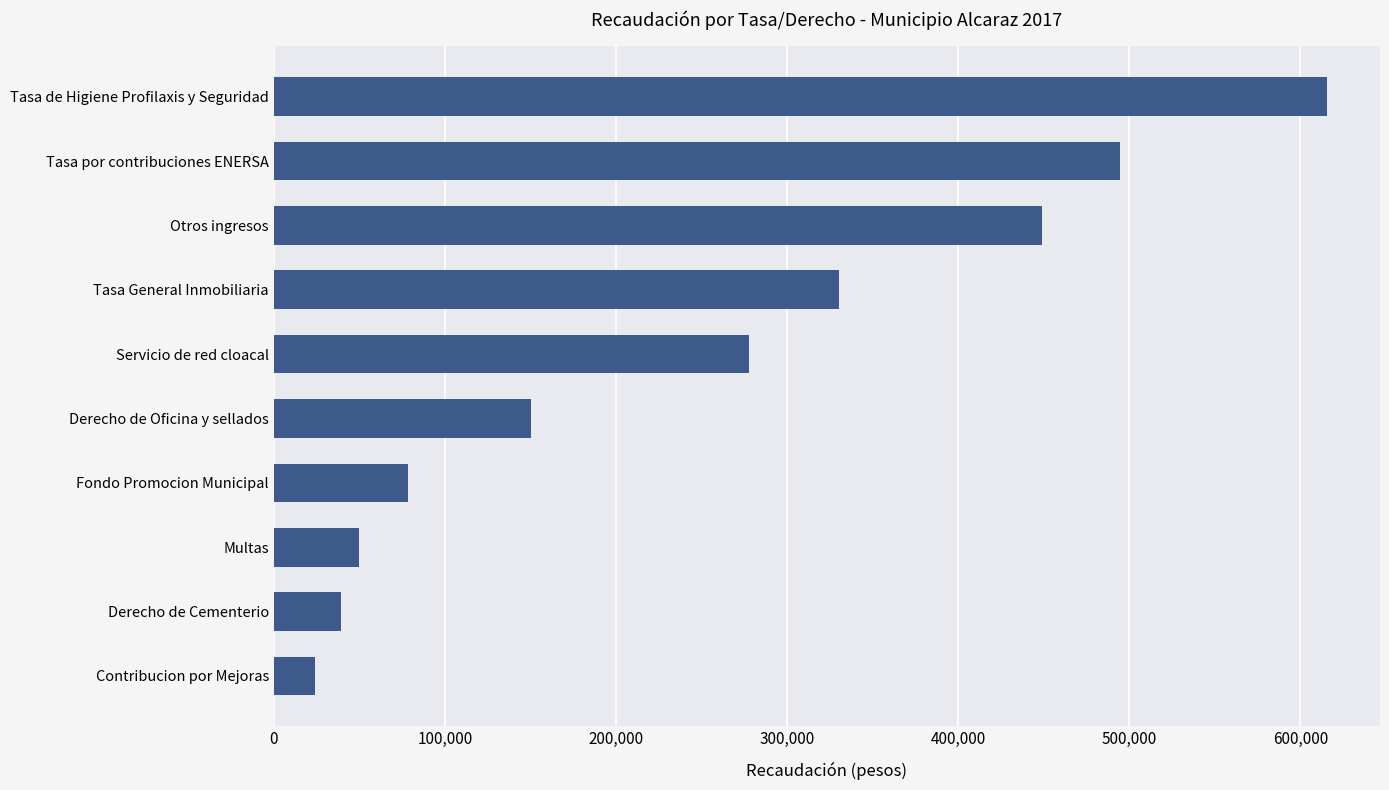

Is it true that the value at Derecho de Oficina y sellados is 224943.2?

False